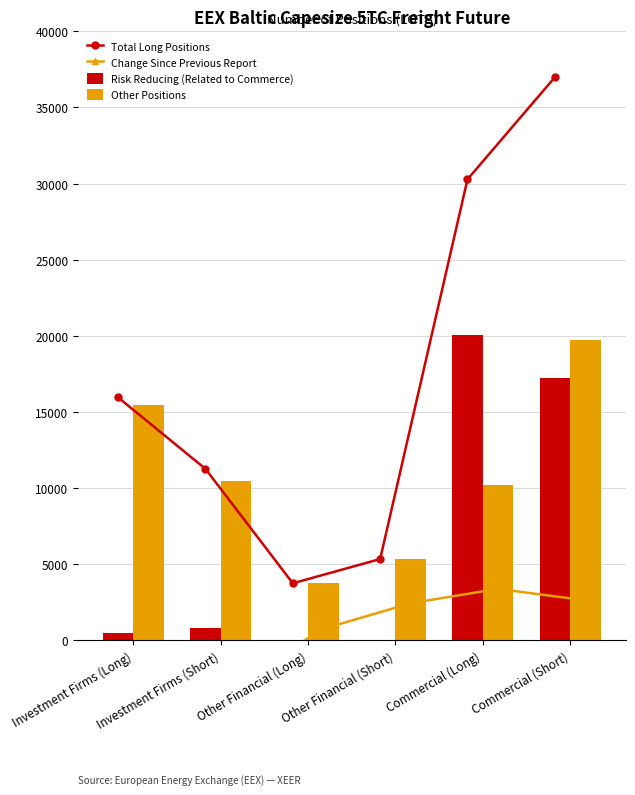

Reading right to left, extract all data points from this chart.

Total Long Positions: 36986.2	30280.5	5330.0	3735.5	11251.3	15946.5
Change Since Previous Report: 2615.4	3369.3	2425.0	744.9	-2788.8	-2389.5
Risk Reducing (Related to Commerce): 17235.7	20074.7	0.0	0.0	804.6	491.0
Other Positions: 19750.5	10205.9	5330.0	3735.5	10446.7	15455.5